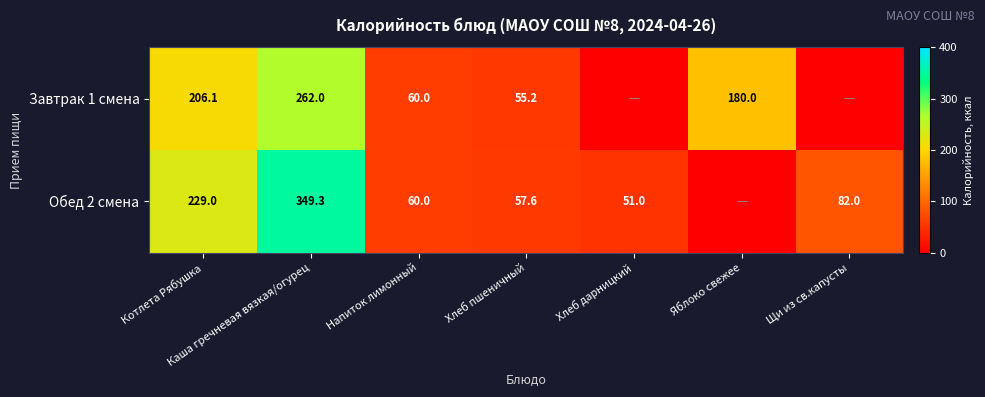

What is the difference between the highest and lowest values at Хлеб пшеничный?

2.4